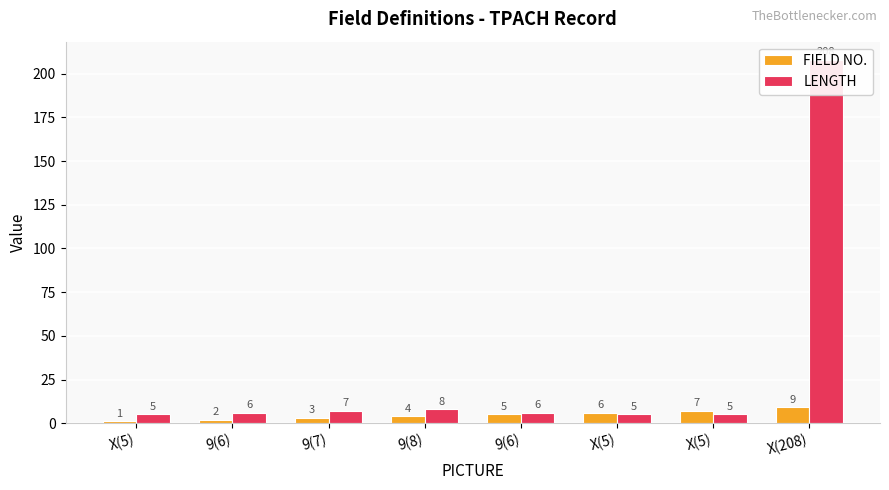

What is the difference between the highest and lowest values at 9(7)?

4